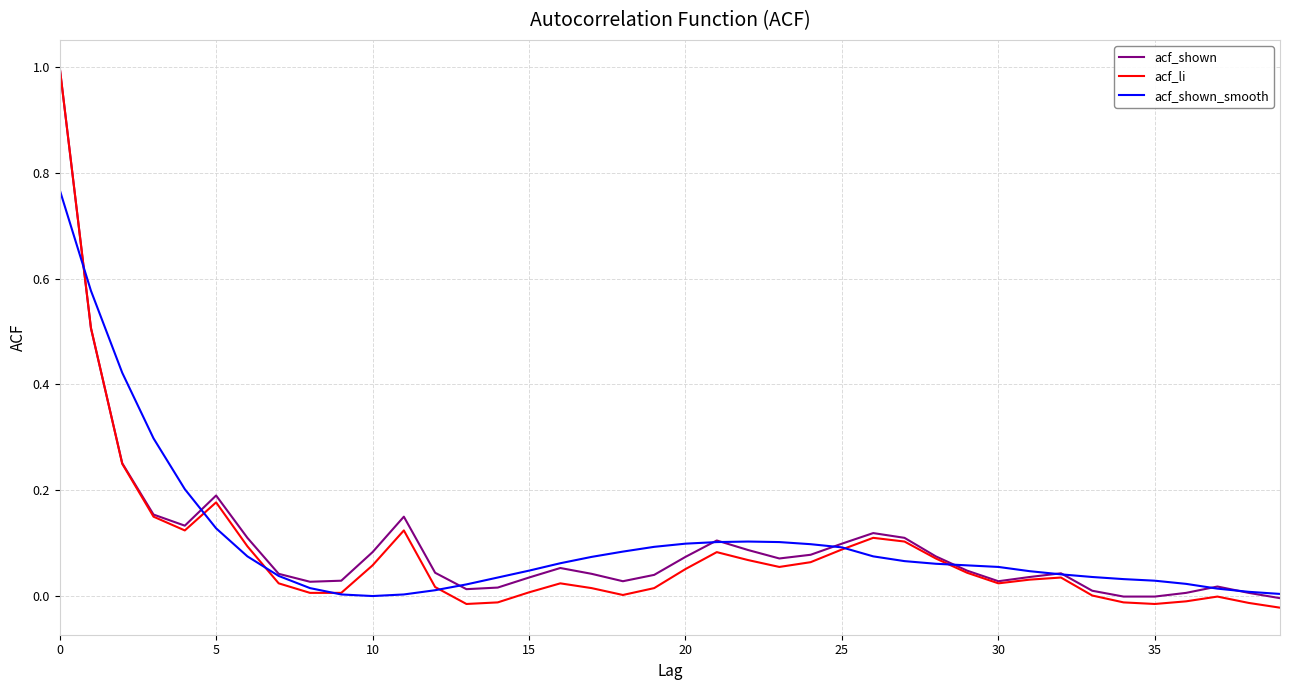

Which series has the largest range (max minus min)?

acf_li